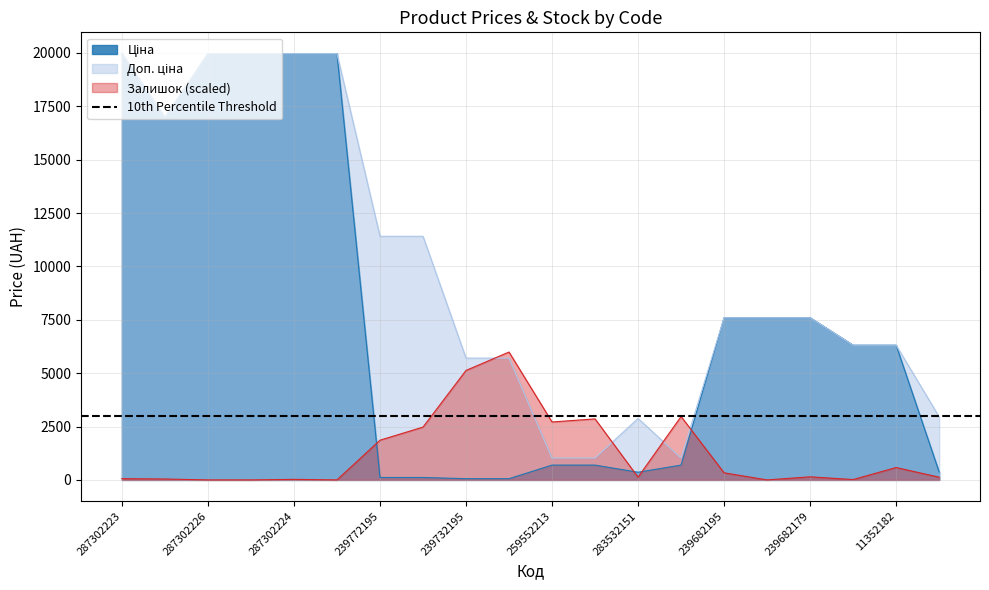

The Ціна series shows 114.1 at 239772179. True or false?

True